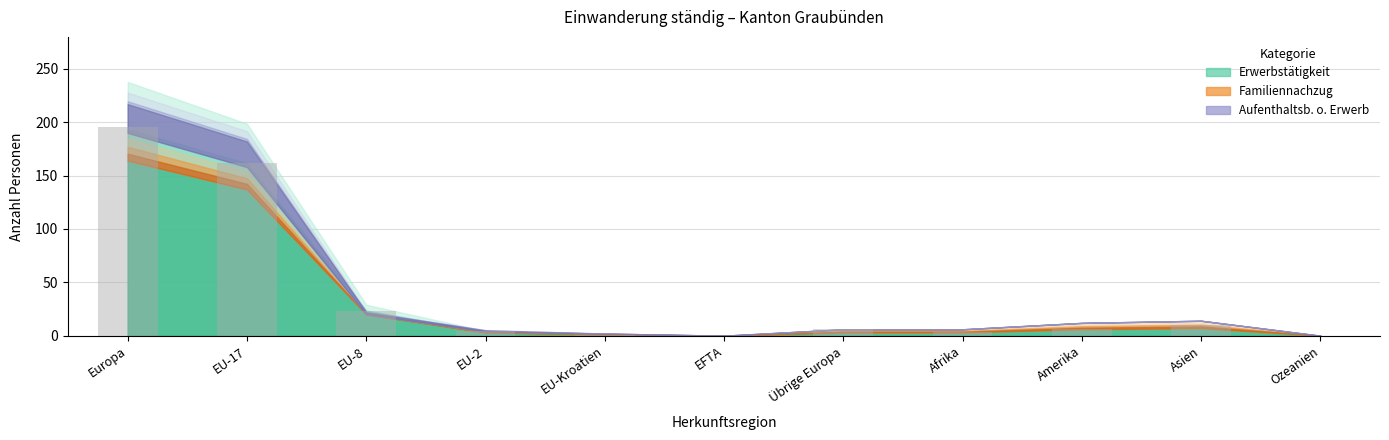

What is the sum of all values?

411